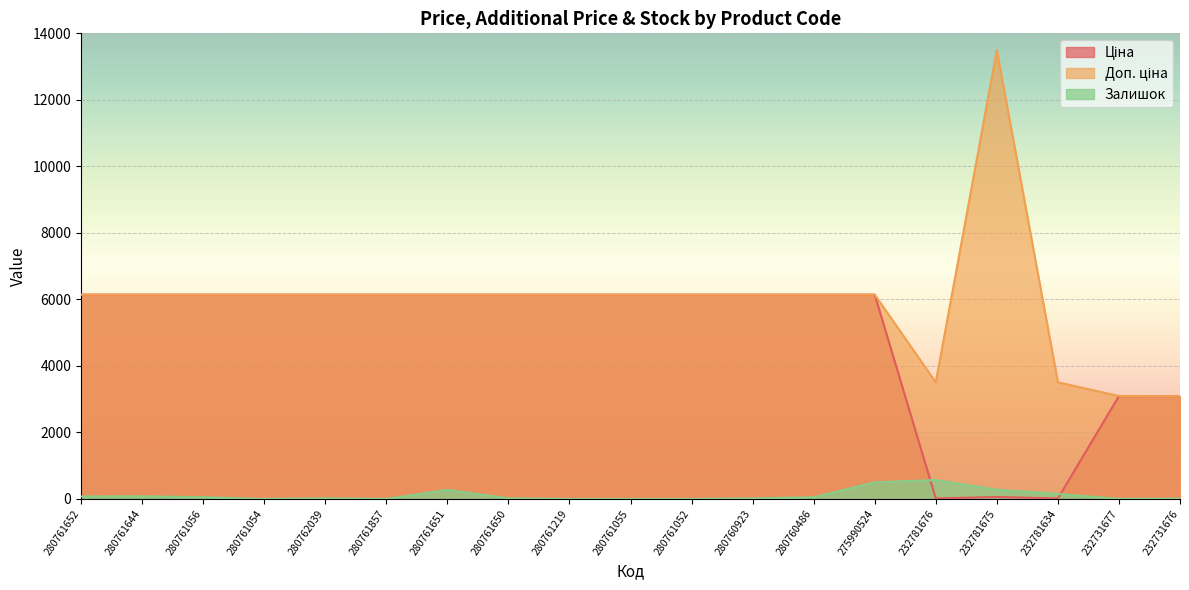

The Залишок series shows 0.0 at 280761054. True or false?

True